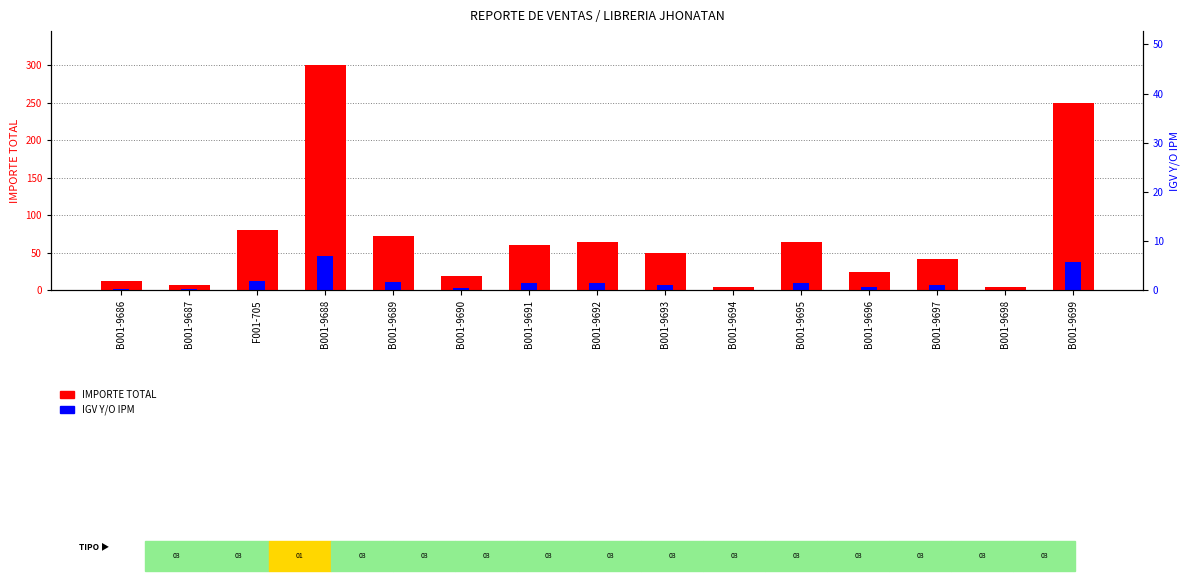

Reading right to left, transcribe all the data shown in this chart.

IMPORTE TOTAL: B001-9699=250.0	B001-9698=5.0	B001-9697=42.0	B001-9696=24.5	B001-9695=64.0	B001-9694=4.0	B001-9693=49.5	B001-9692=64.0	B001-9691=60.0	B001-9690=18.5	B001-9689=73.0	B001-9688=300.4	F001-705=80.0	B001-9687=7.5	B001-9686=12.5
IGV Y/O IPM: B001-9699=38.1	B001-9698=0.8	B001-9697=6.4	B001-9696=3.7	B001-9695=9.8	B001-9694=0.6	B001-9693=7.5	B001-9692=9.8	B001-9691=9.2	B001-9690=2.8	B001-9689=11.1	B001-9688=45.8	F001-705=12.2	B001-9687=1.1	B001-9686=1.9